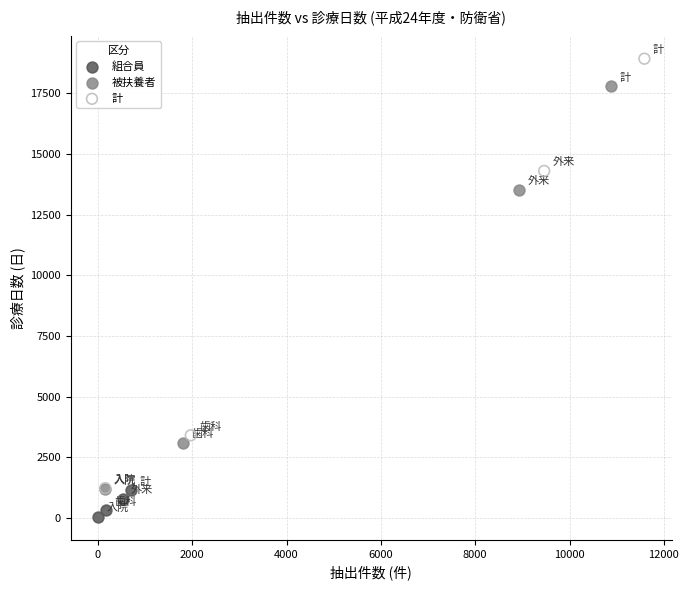

Which series contains the highest Y value?

計